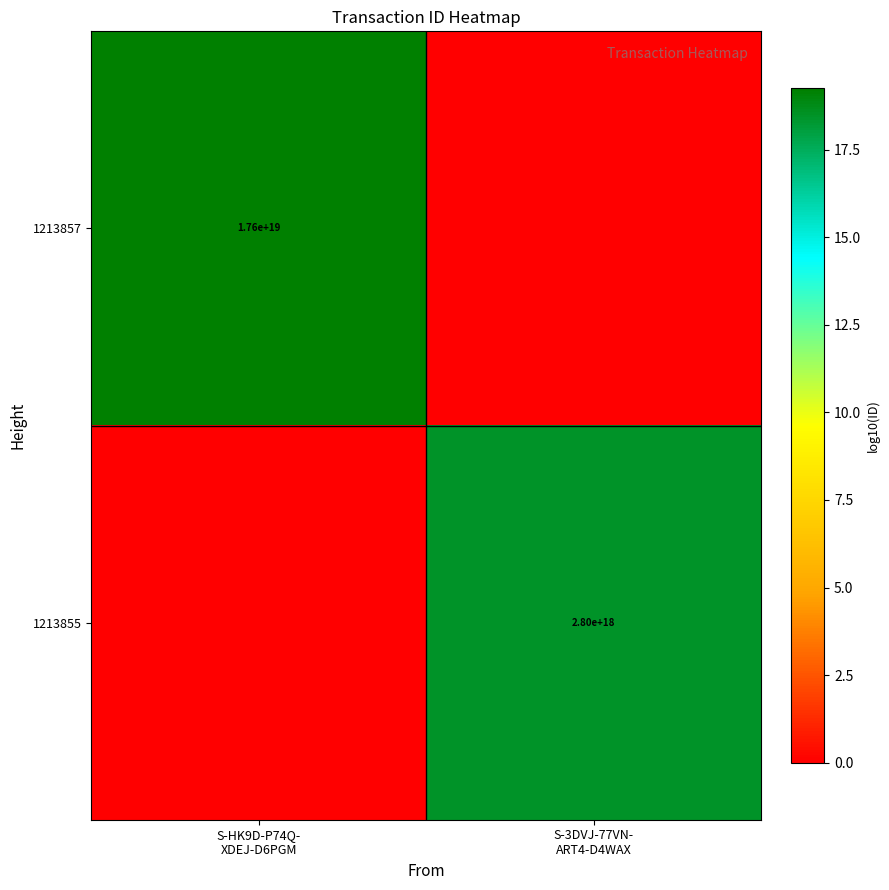

List the series in order of their overall mean, highest first.

1213857, 1213855